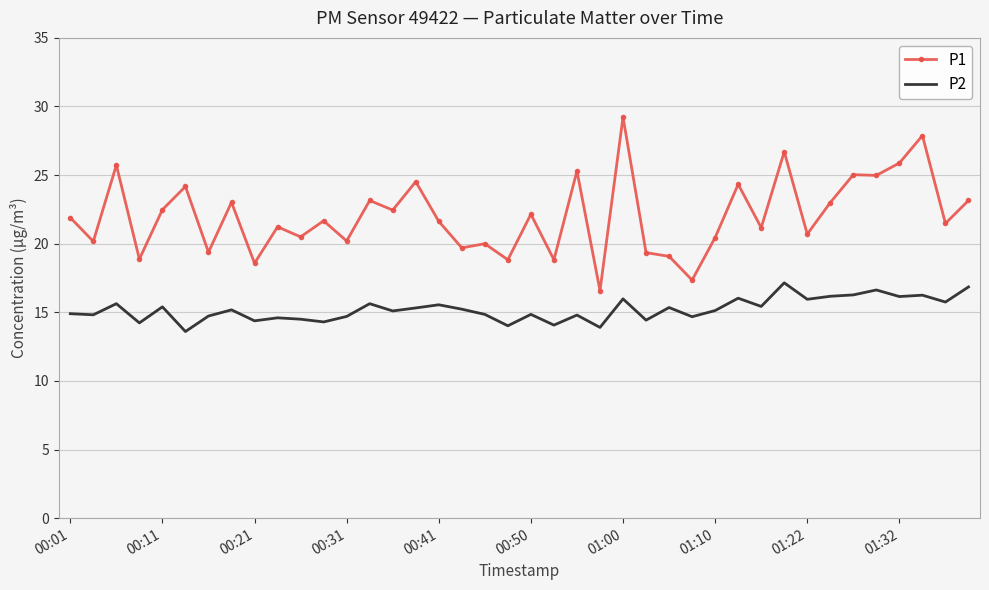

Which series has the widest spread of values?

P1